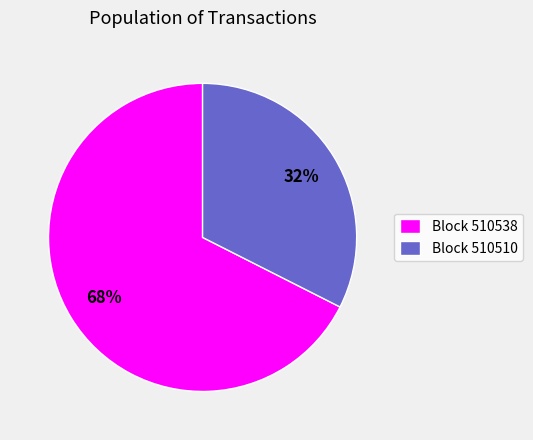

Count the number of slices in the pie.

2